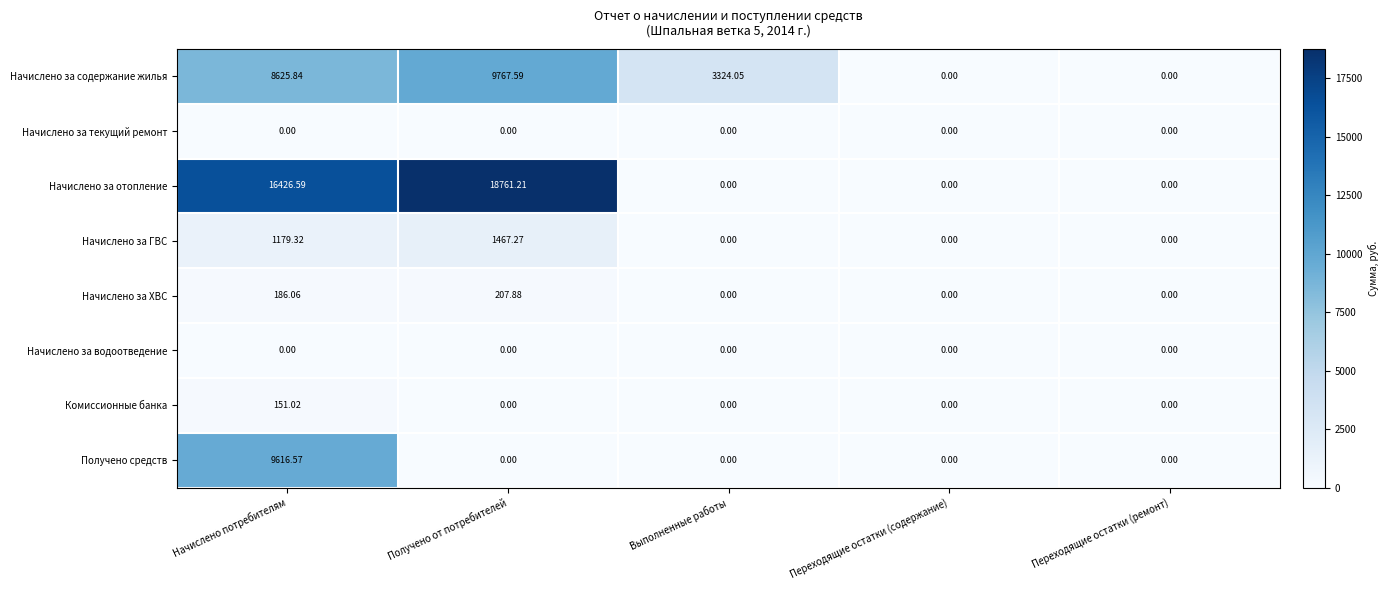

Which series has the largest range (max minus min)?

Начислено за отопление